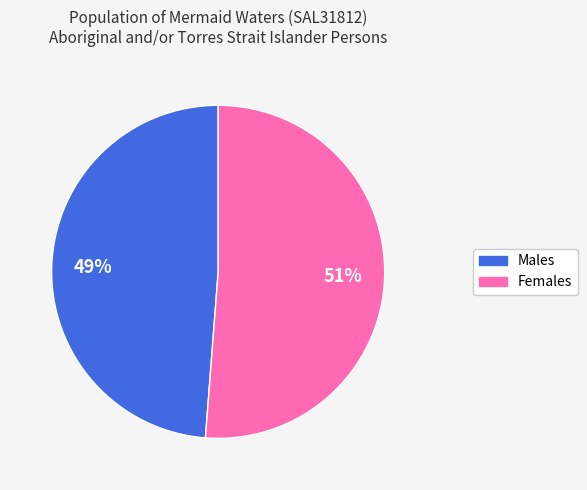

To the nearest percent, what is the difference between the largest and smallest slice percentages?

2%